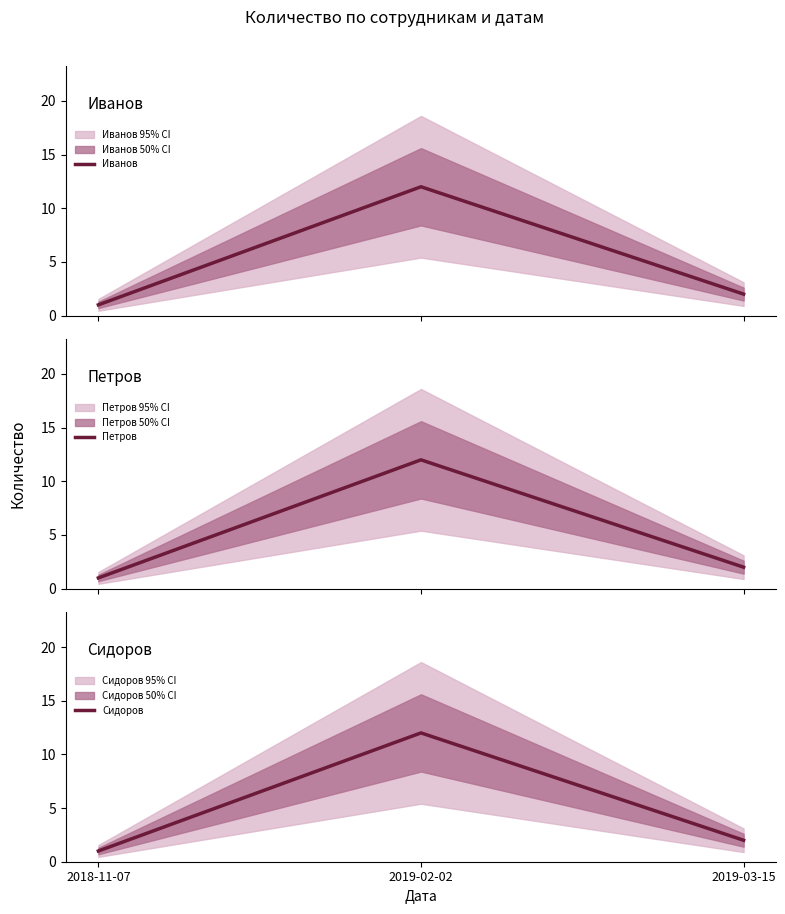

What is the label of the 3rd point from the left?

2019-03-15